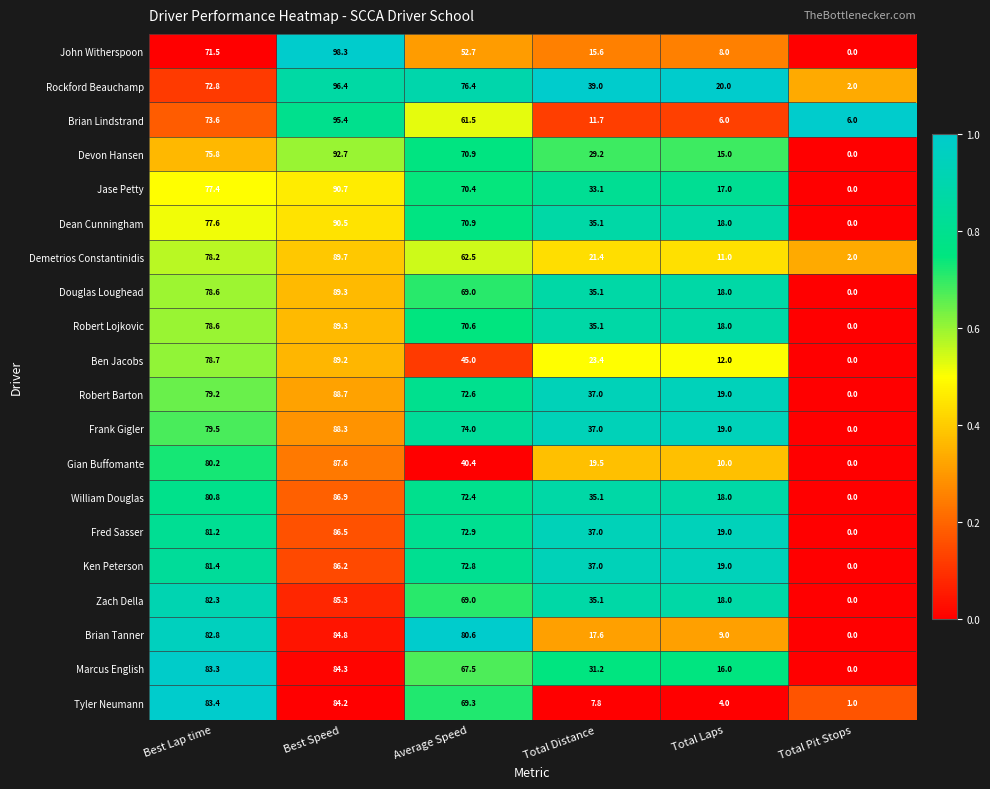

The Demetrios Constantinidis series shows 97.1 at Average Speed. True or false?

False